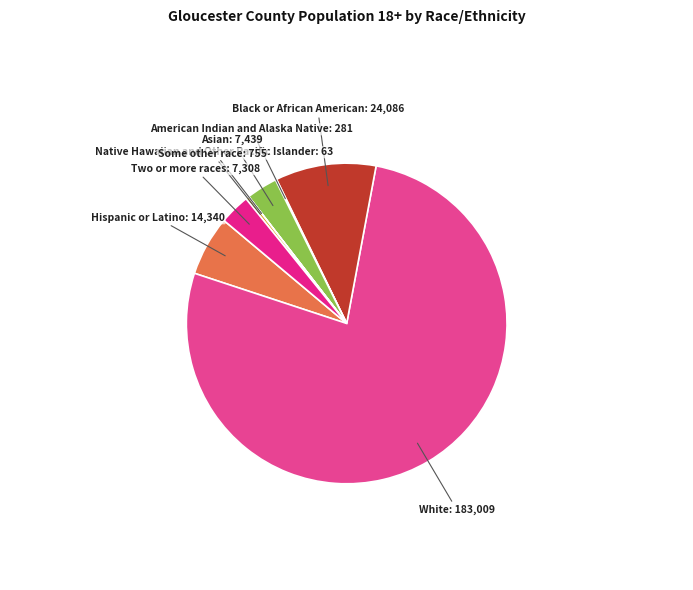

What is the ratio of the value at Hispanic or Latino to the value at White?

0.1